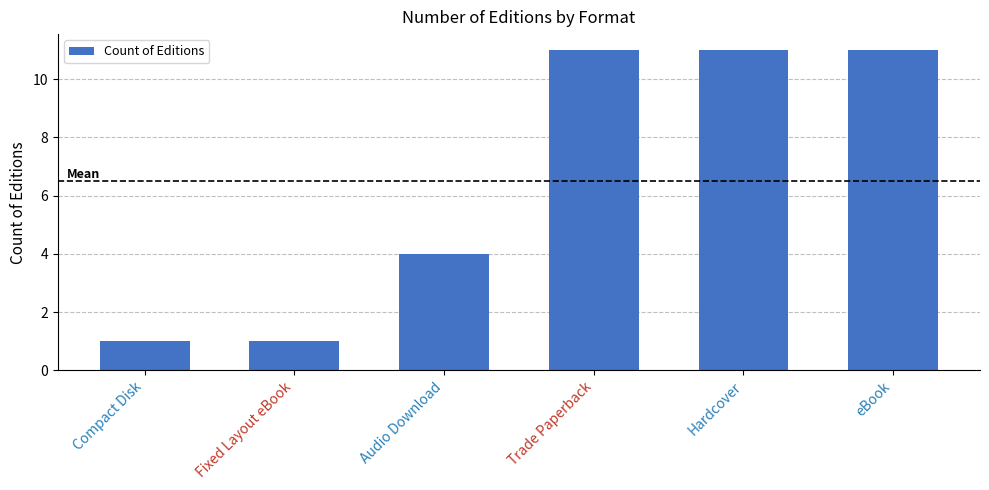

The value at Fixed Layout eBook is 2. True or false?

False